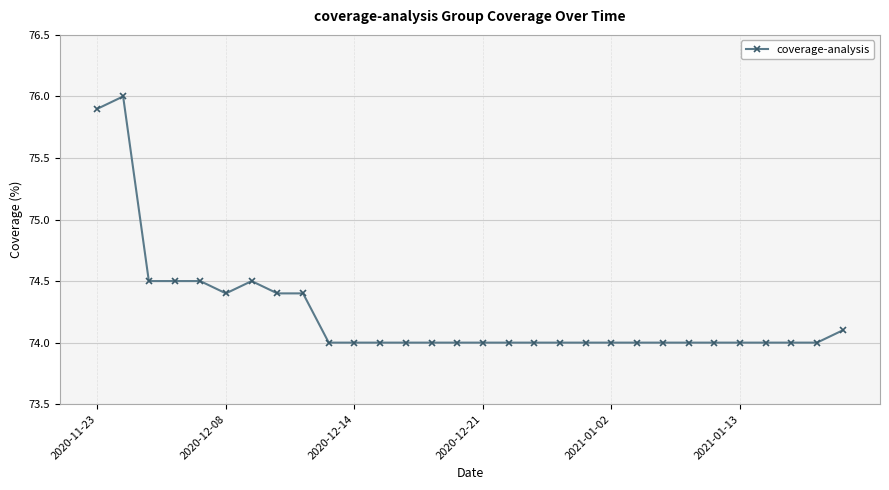

What is the value of the 9th point from the left?

74.4